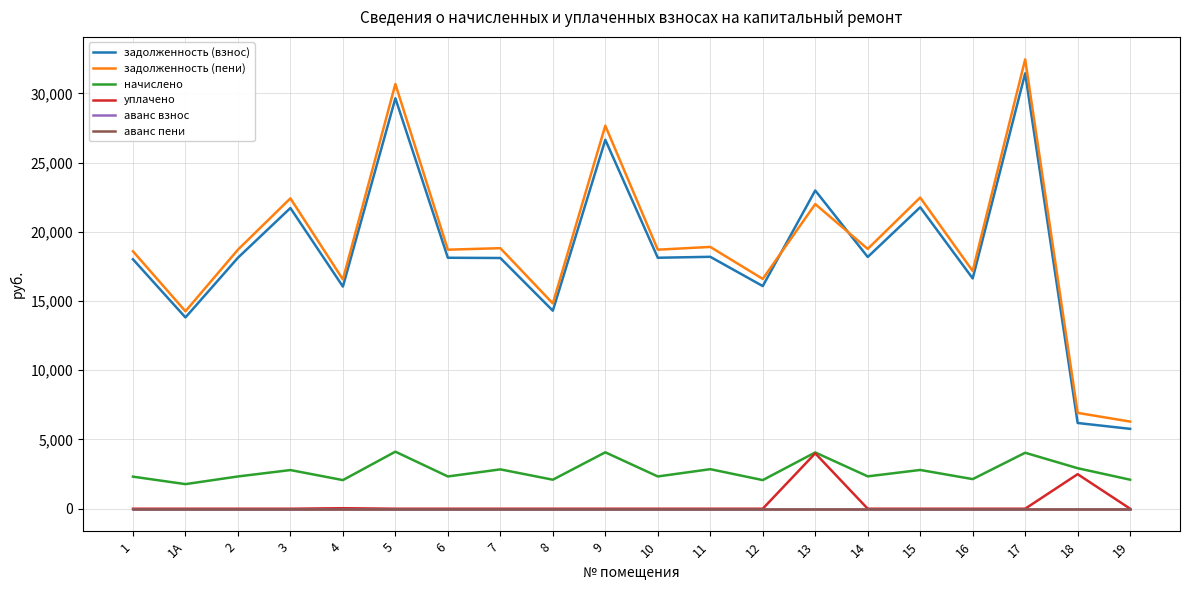

Does the chart have visible grid lines?

Yes